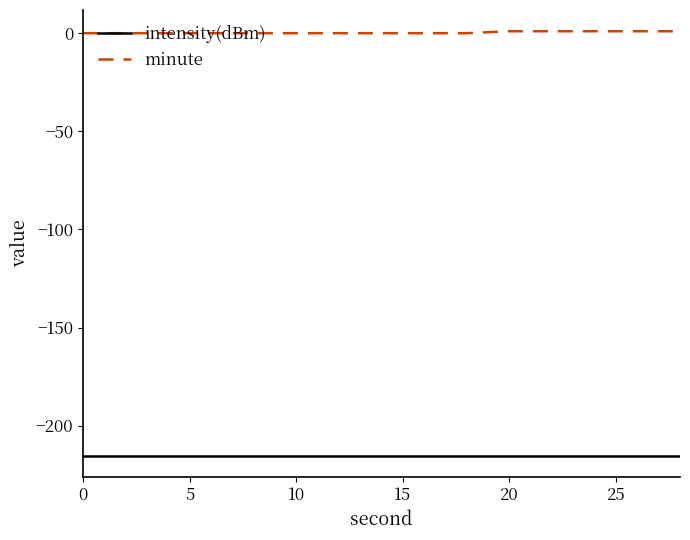

What is the smallest value displayed?

-215.4